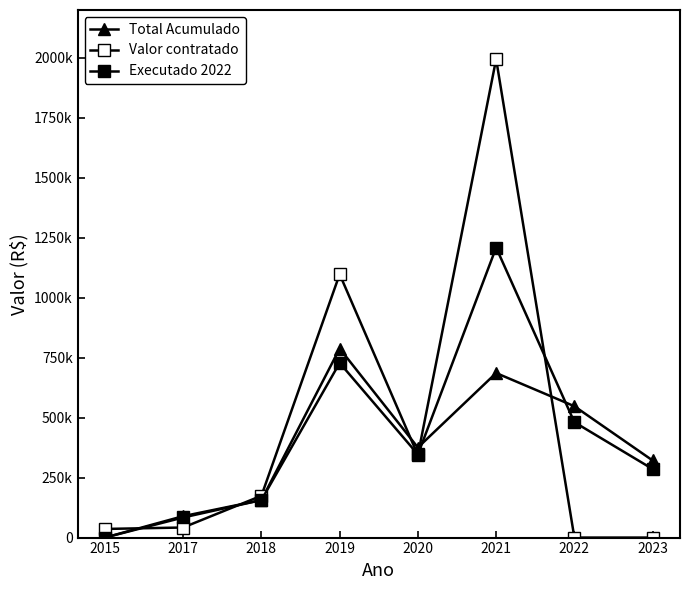

Rank the series at 2020 from lowest to highest value.

Valor contratado, Executado 2022, Total Acumulado